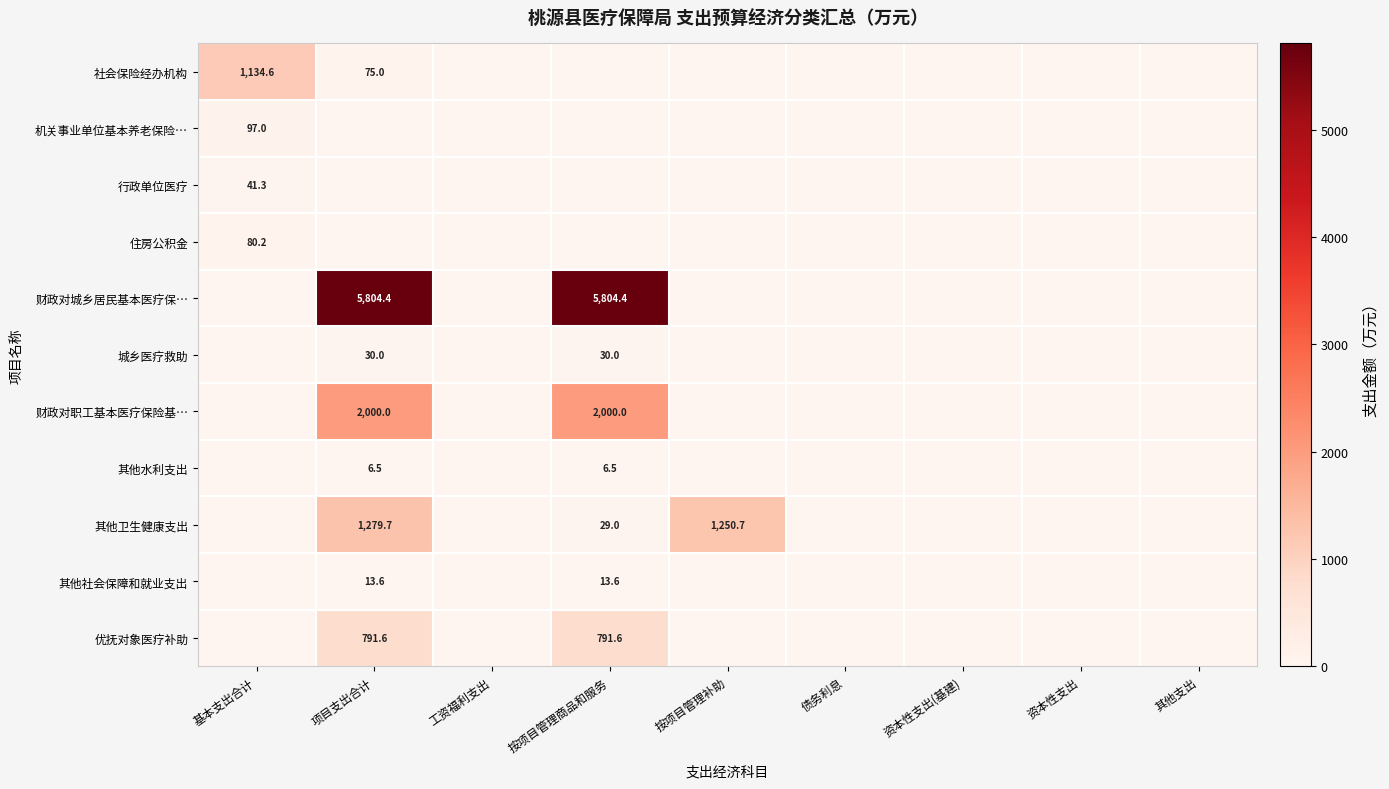

The value of 其他卫生健康支出 at 按项目管理商品和服务 is 40.2. True or false?

False